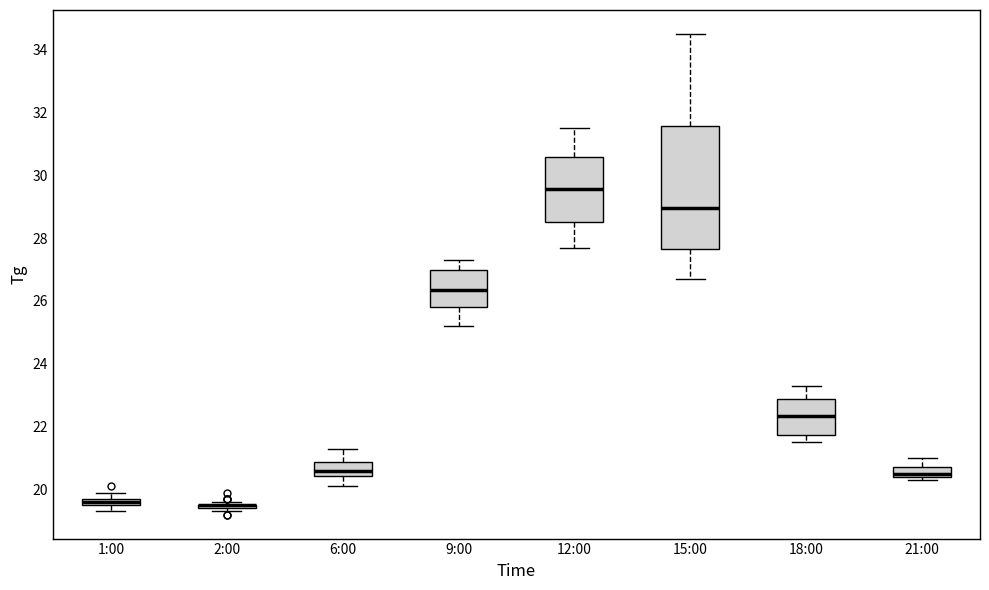

Where does the upper whisker of the box for 15:00 end on the y-axis? The values are not printed on the chart, so give them approximately, as read against the axis.

34.6